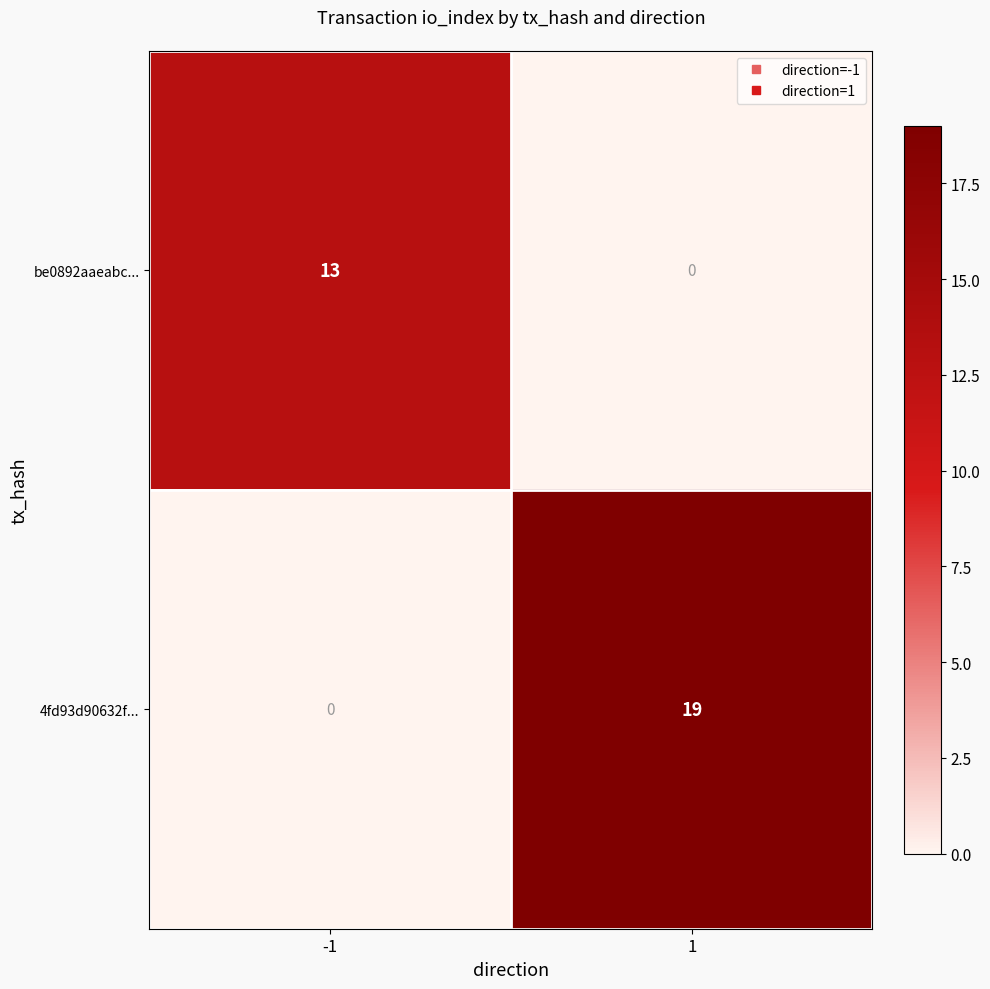

How many distinct data groups are displayed?

2